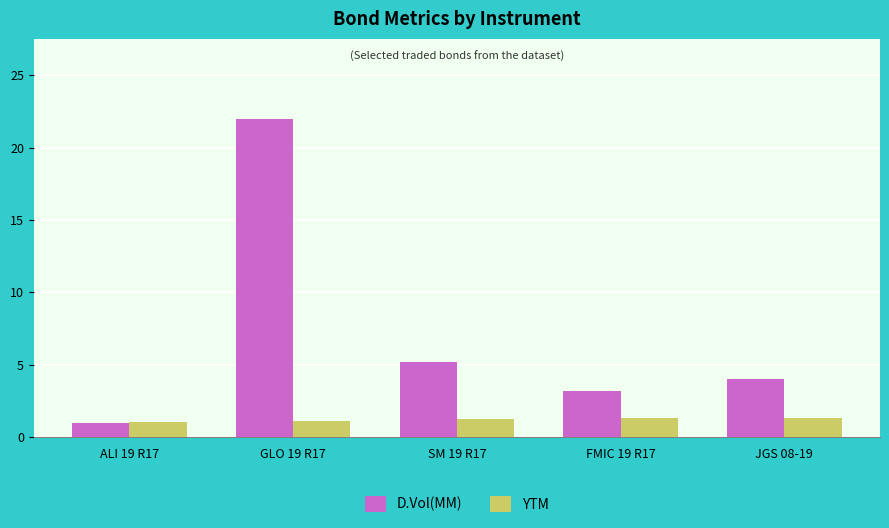

What position from the left is JGS 08-19?

5